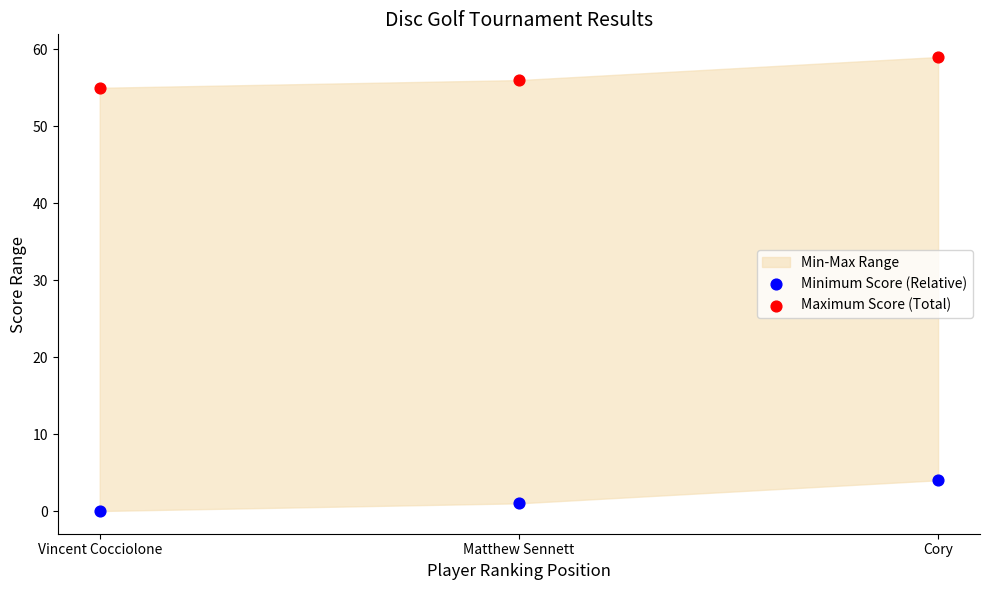

Which series reaches the maximum Y coordinate?

Maximum Score (Total)